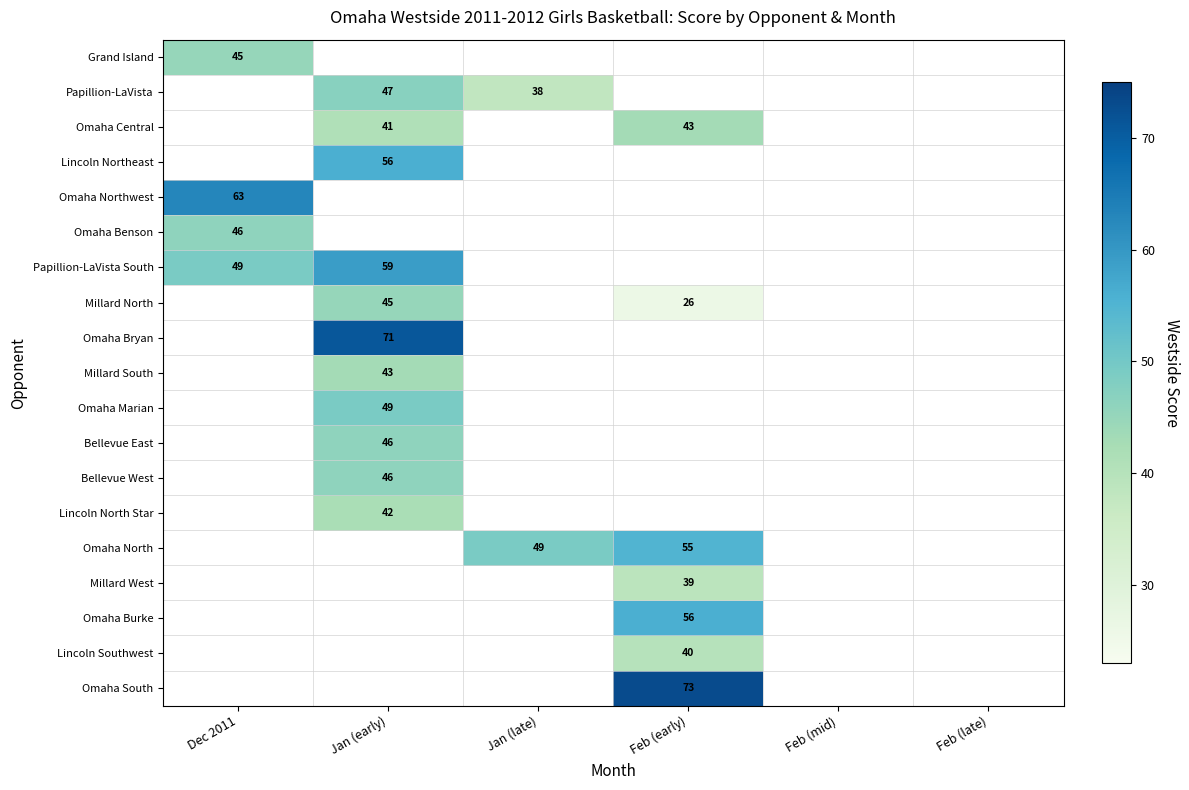

How many values in Omaha Northwest are above zero?

1